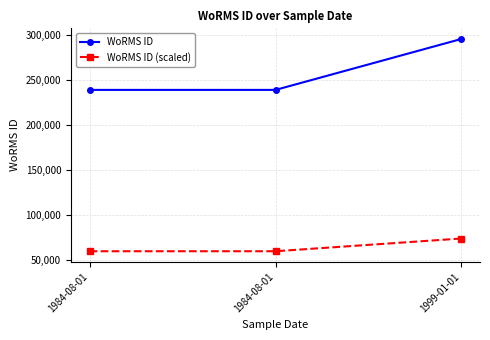

What is the value of the WoRMS ID point at the 2nd from the left?

239201.0